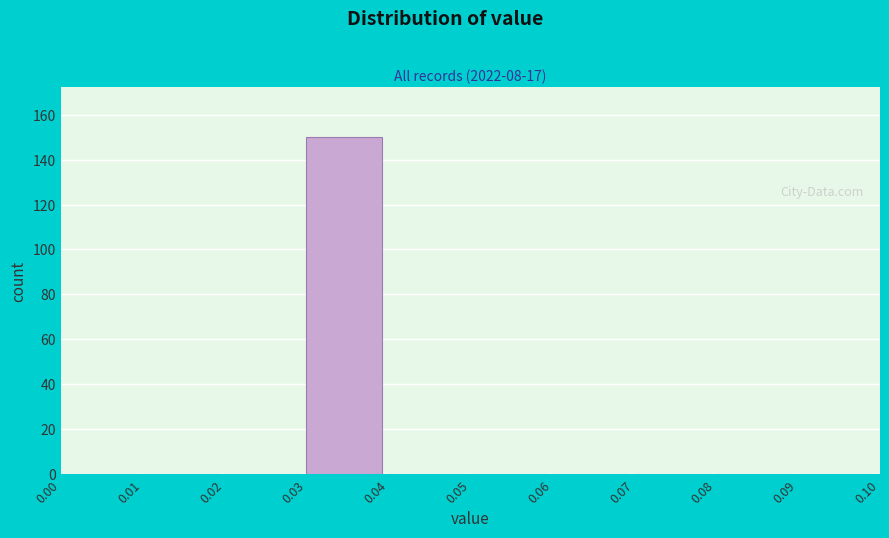

Reading left to right, transcribe this chart: for each bar, give the range it covers on the x-axis and its height. The values are not printed on the chart, so give them approximately, as read against the axis.

0.00 to 0.01: 0
0.01 to 0.02: 0
0.02 to 0.03: 0
0.03 to 0.04: 150
0.04 to 0.05: 0
0.05 to 0.06: 0
0.06 to 0.07: 0
0.07 to 0.08: 0
0.08 to 0.09: 0
0.09 to 0.10: 0